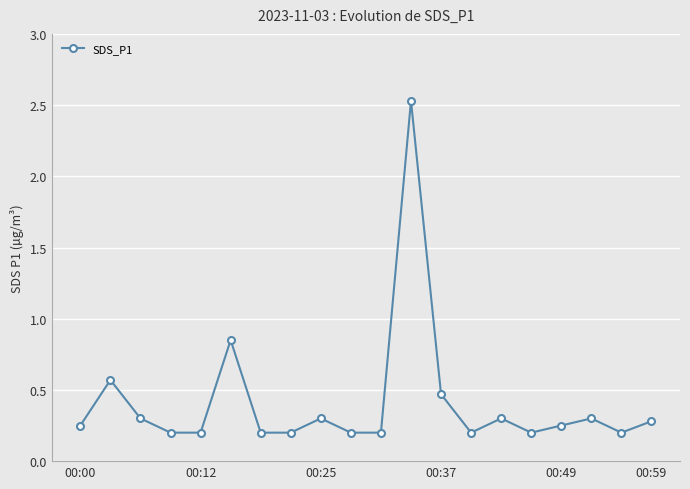

What is the difference between the maximum and minimum values?

2.3